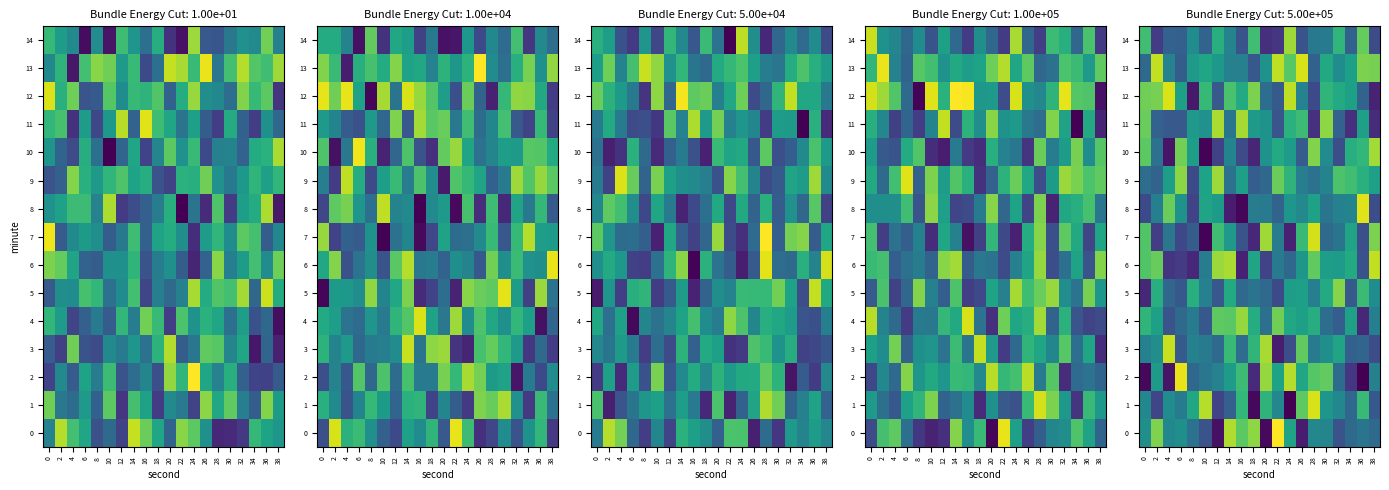

The 0 series shows -156.5 at 0. True or false?

False